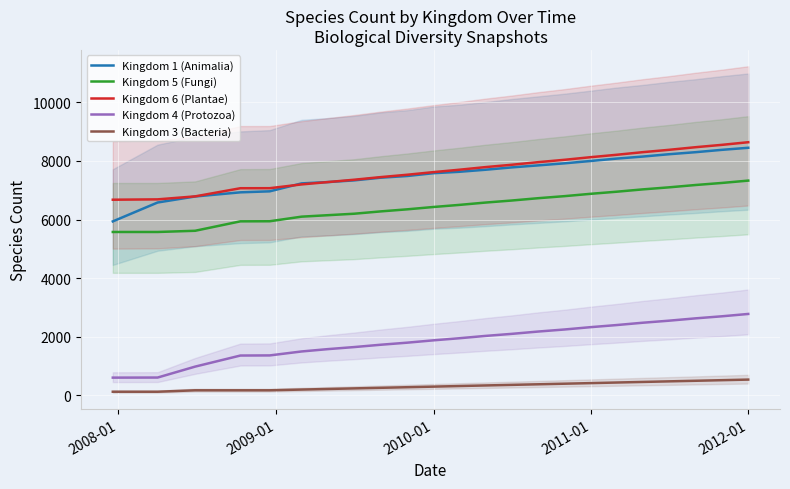

How many values in the Kingdom 6 (Plantae) series are below 7700?

11